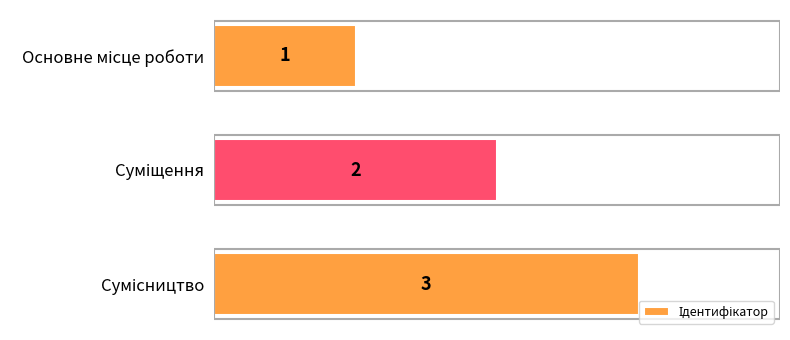

What is the average value?

2